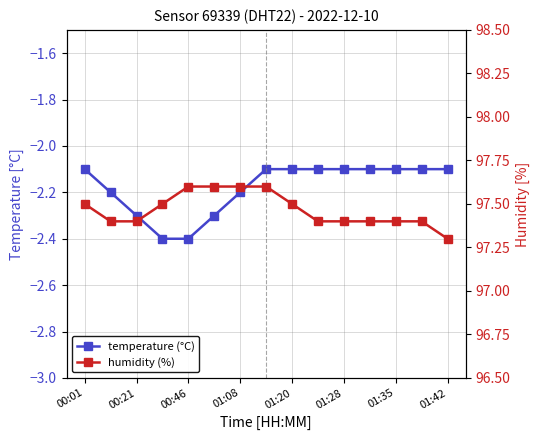

How many distinct data groups are displayed?

2